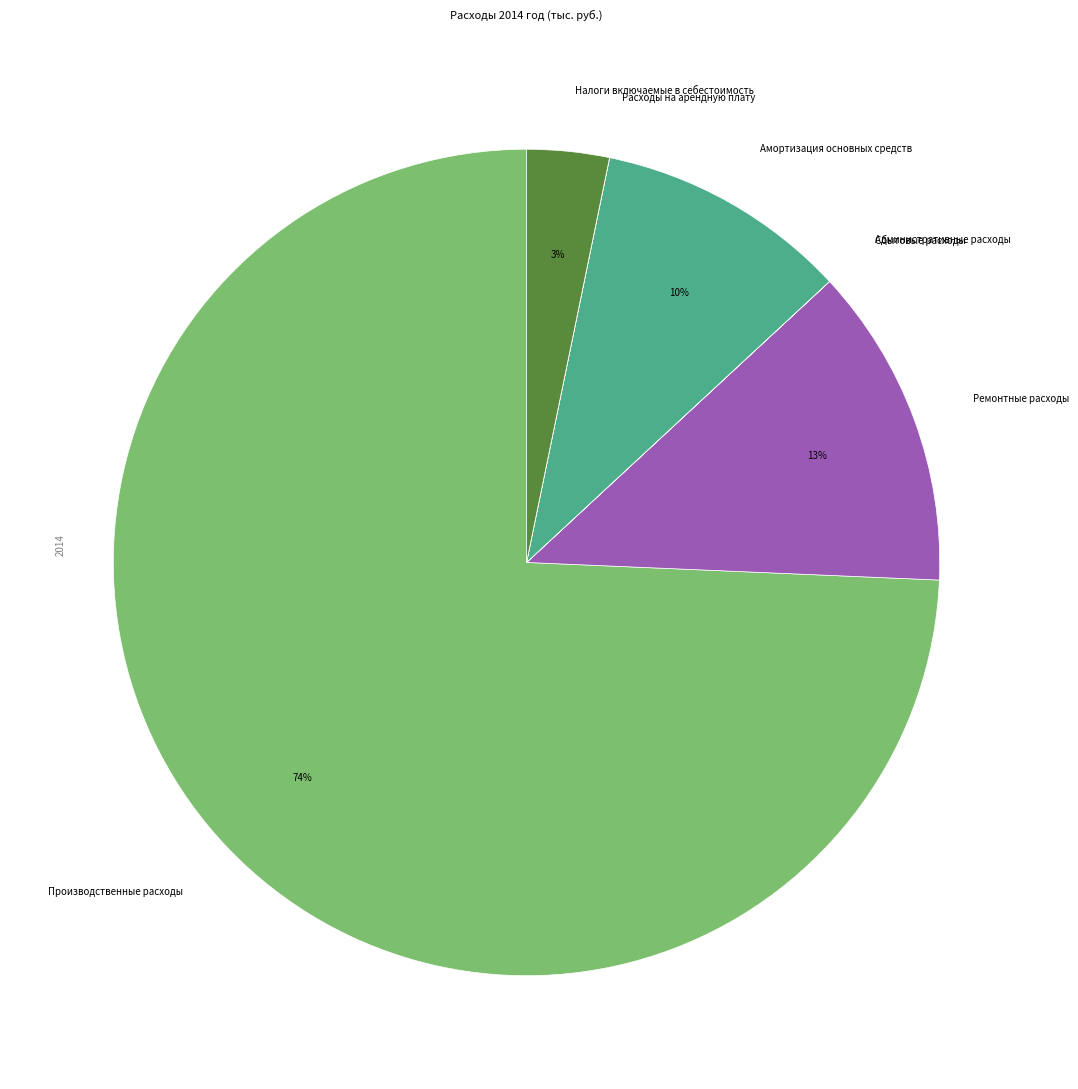

Do Производственные расходы and Налоги включаемые в себестоимость together represent more than half of the pie?

Yes